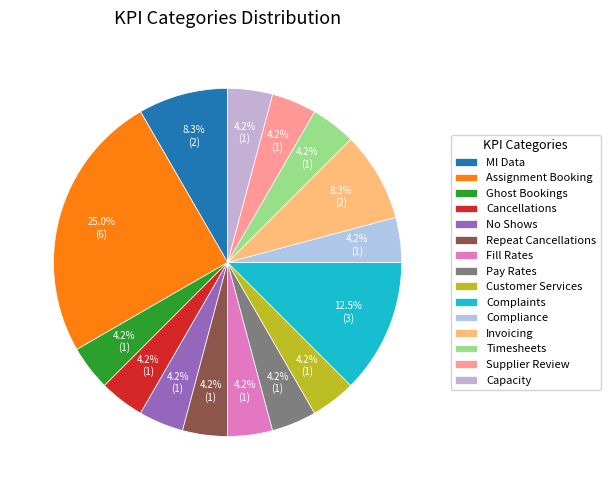

How many segments does this pie chart have?

15